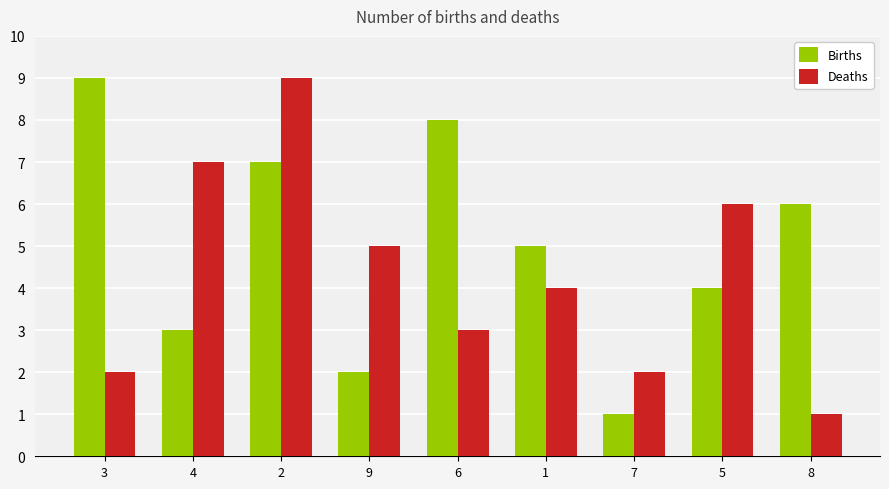

What is the value of the Deaths bar at the 1st from the left?

2